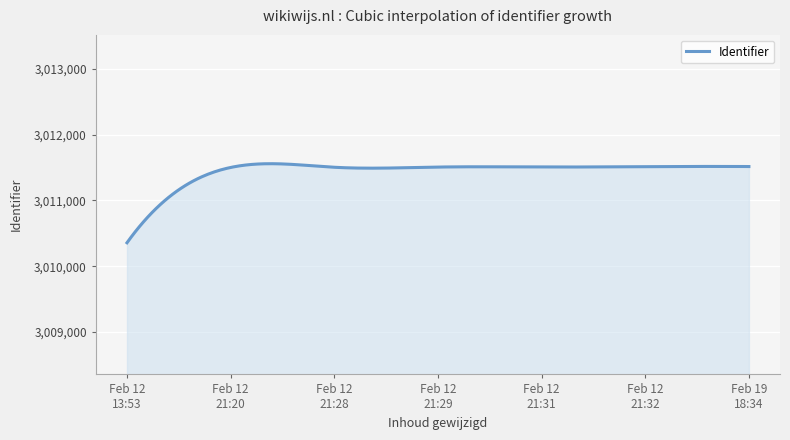

Does the chart display data point markers on the line(s)?

No